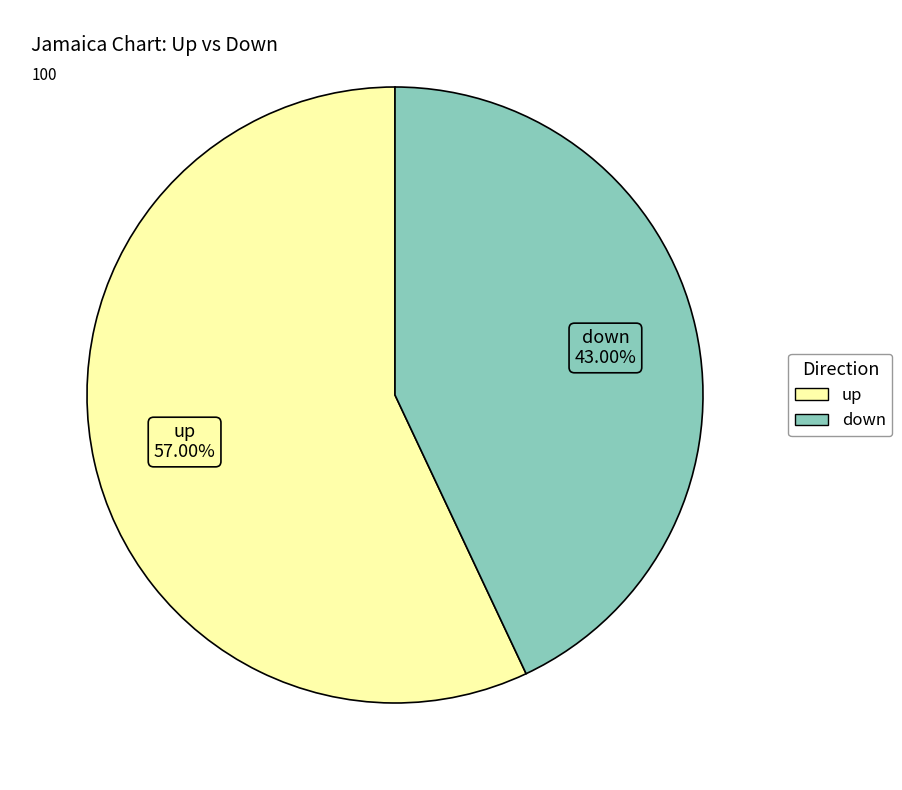

To the nearest percent, what portion does down represent?

43%